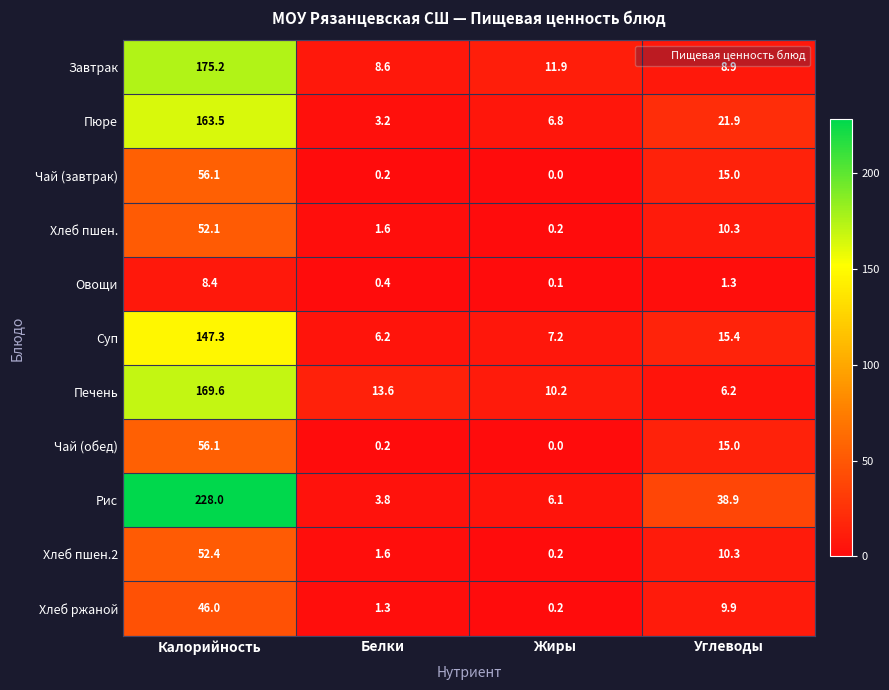

How many distinct data groups are displayed?

11